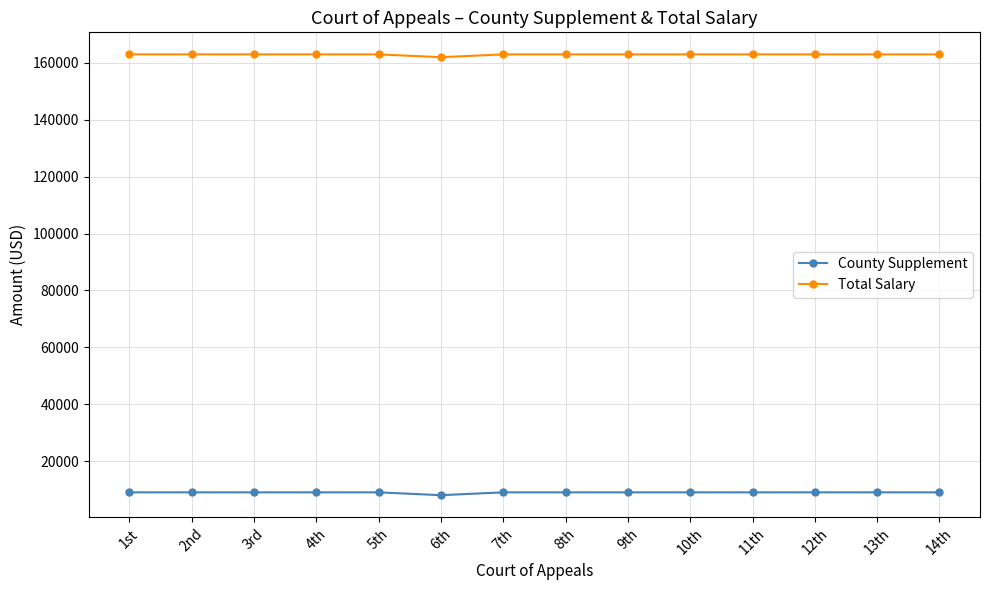

How many values in the Total Salary series are below 163000?

2